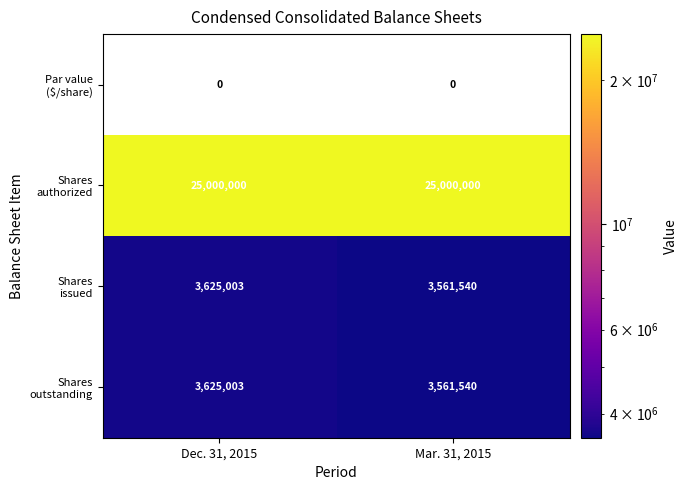

The value of Shares authorized at Dec. 31, 2015 is 25000000.0. True or false?

True